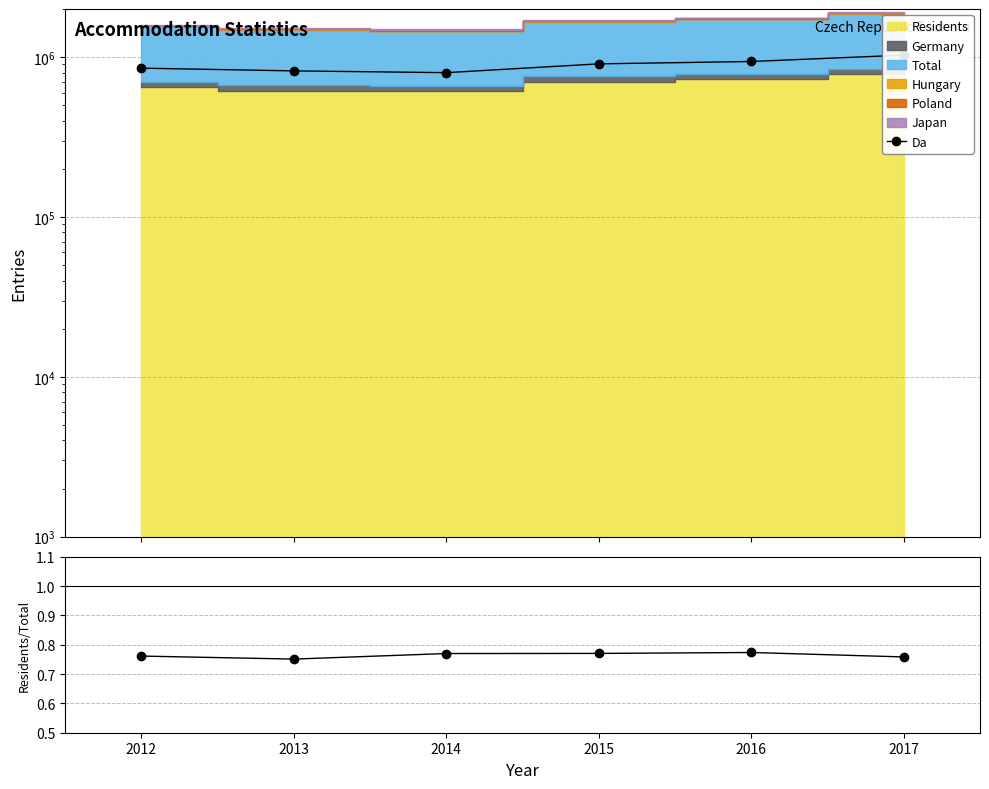

What is the value of the Residents/Total point at the 3rd from the left?

0.8